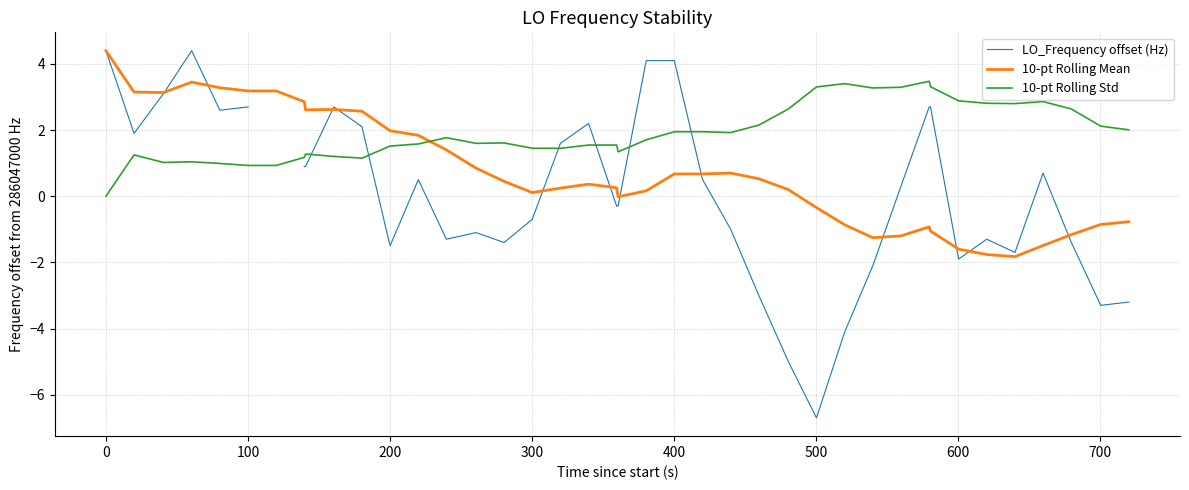

True or false: 10-pt Rolling Std and 10-pt Rolling Mean intersect in this chart.

True